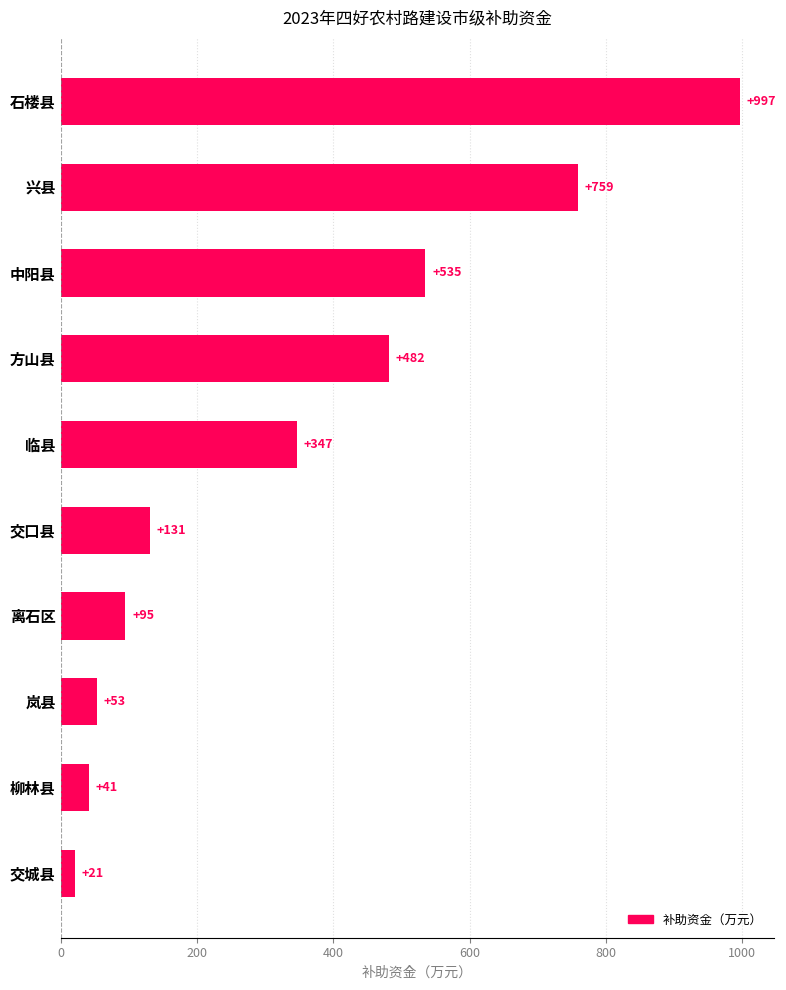

What is the maximum value shown in the chart?

997